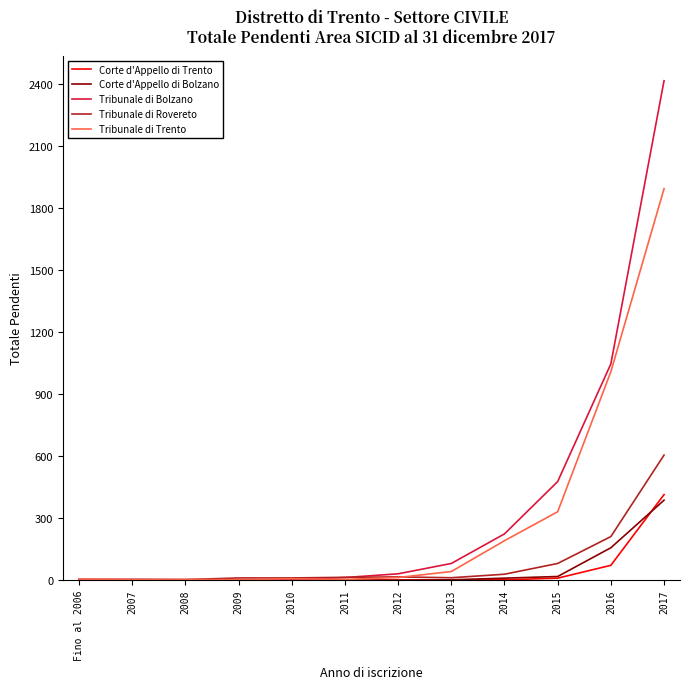

What is the greatest value displayed?

2415